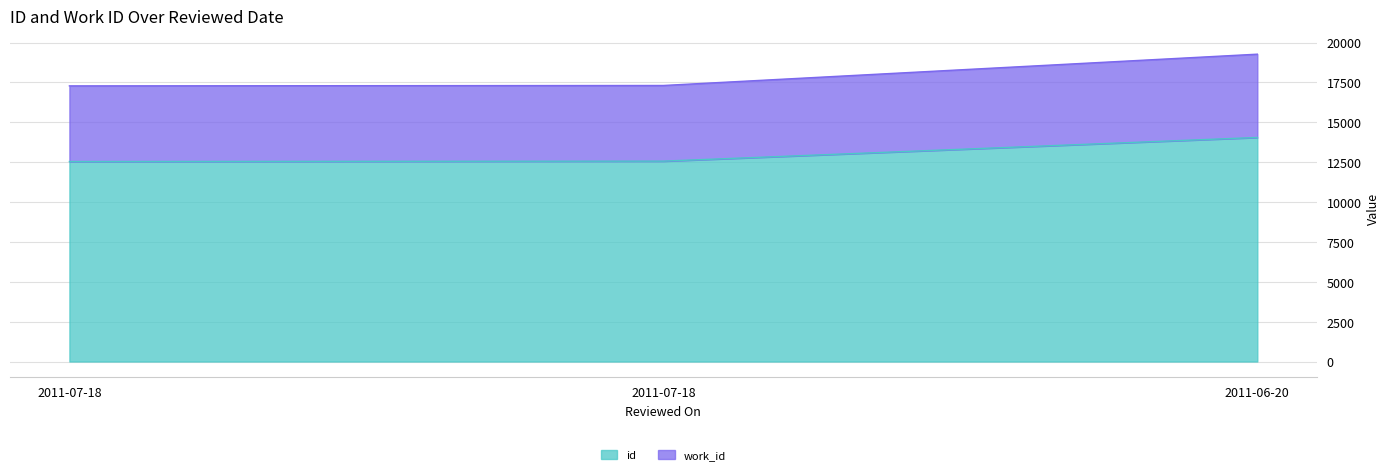

How many categories are shown in the chart?

3